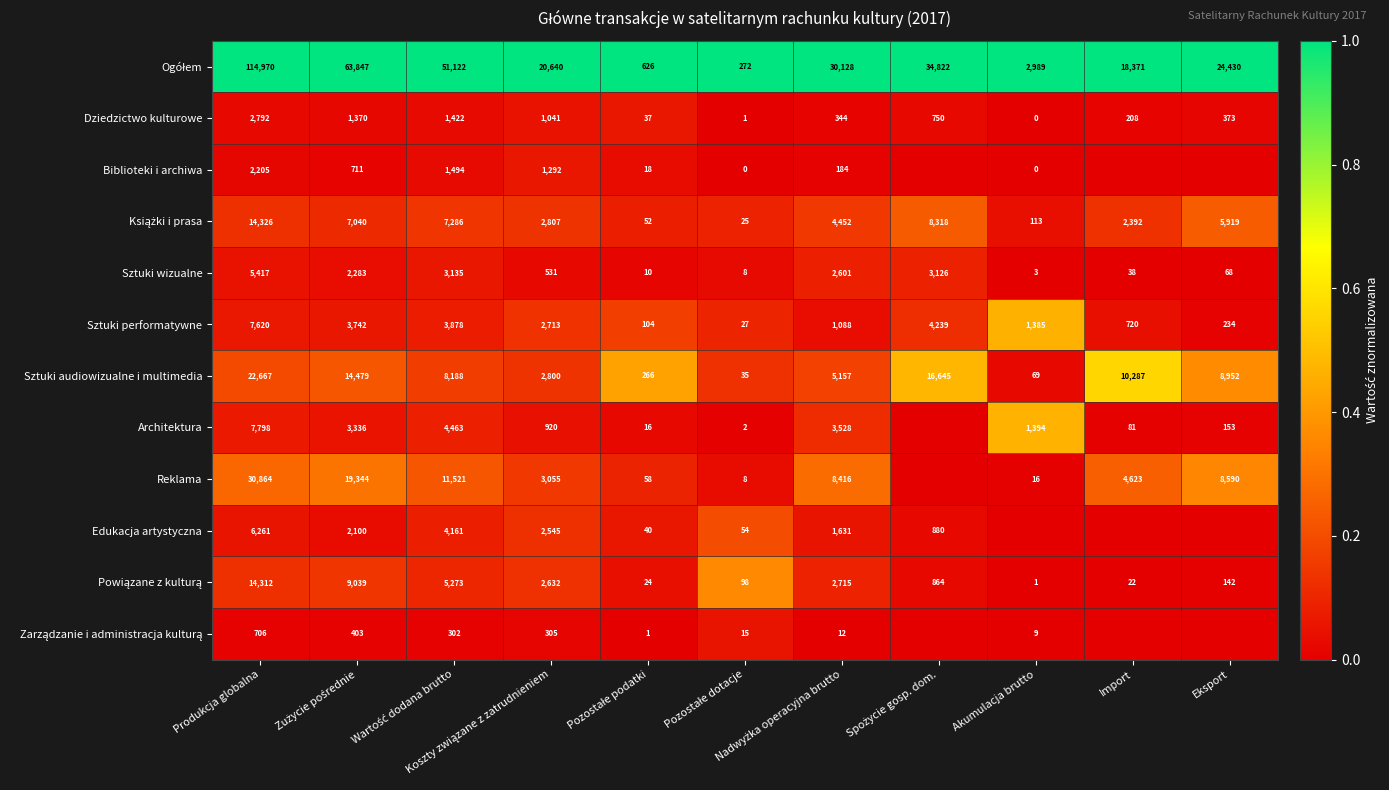

What is the difference between the maximum and minimum values in the Sztuki wizualne series?

5414